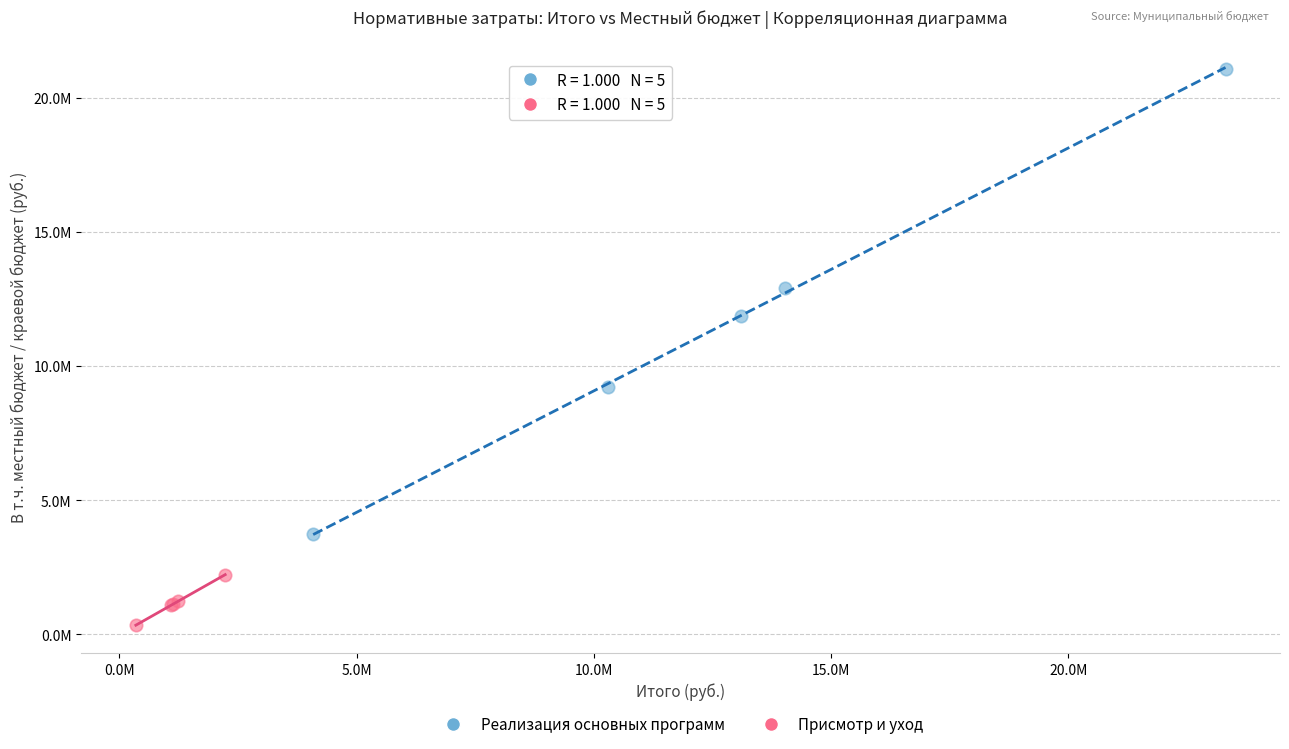

Which series reaches the minimum Y coordinate?

Присмотр и уход